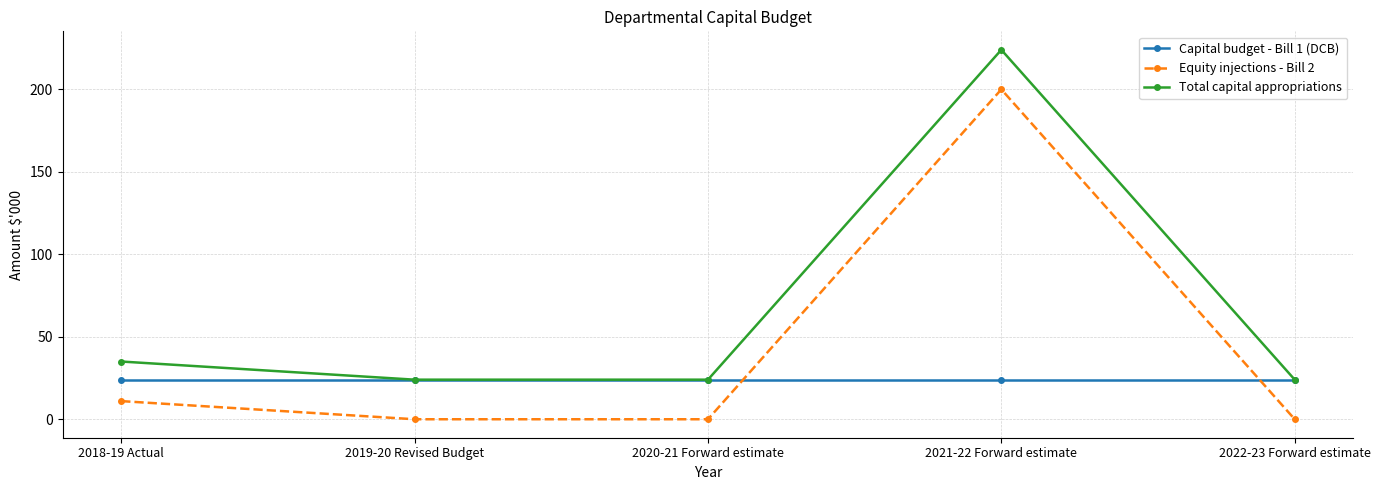

What is the difference between the highest and lowest values at 2021-22 Forward estimate?

200